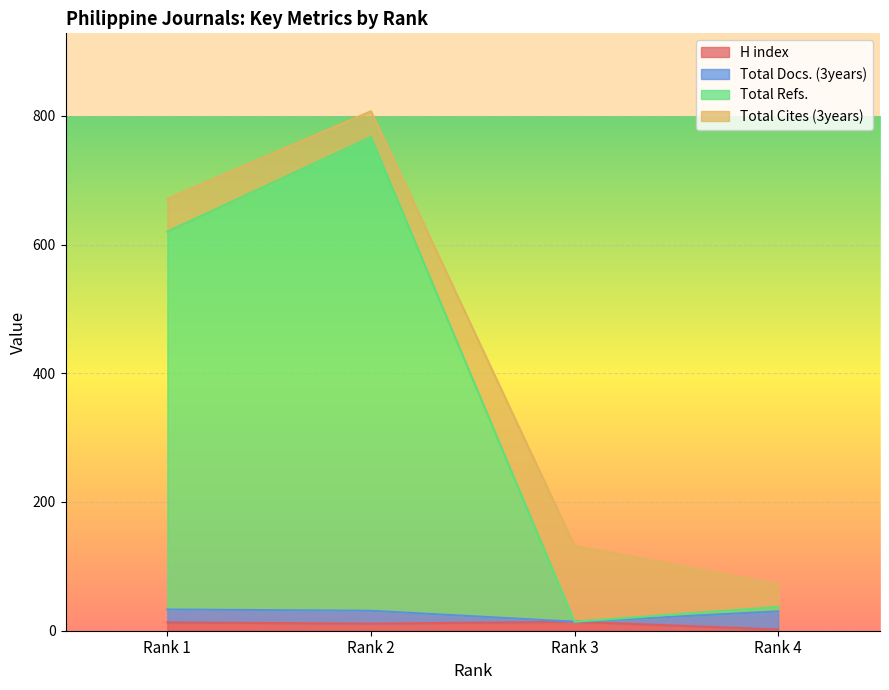

What is the value of the Total Refs. point at the 2nd from the left?

767